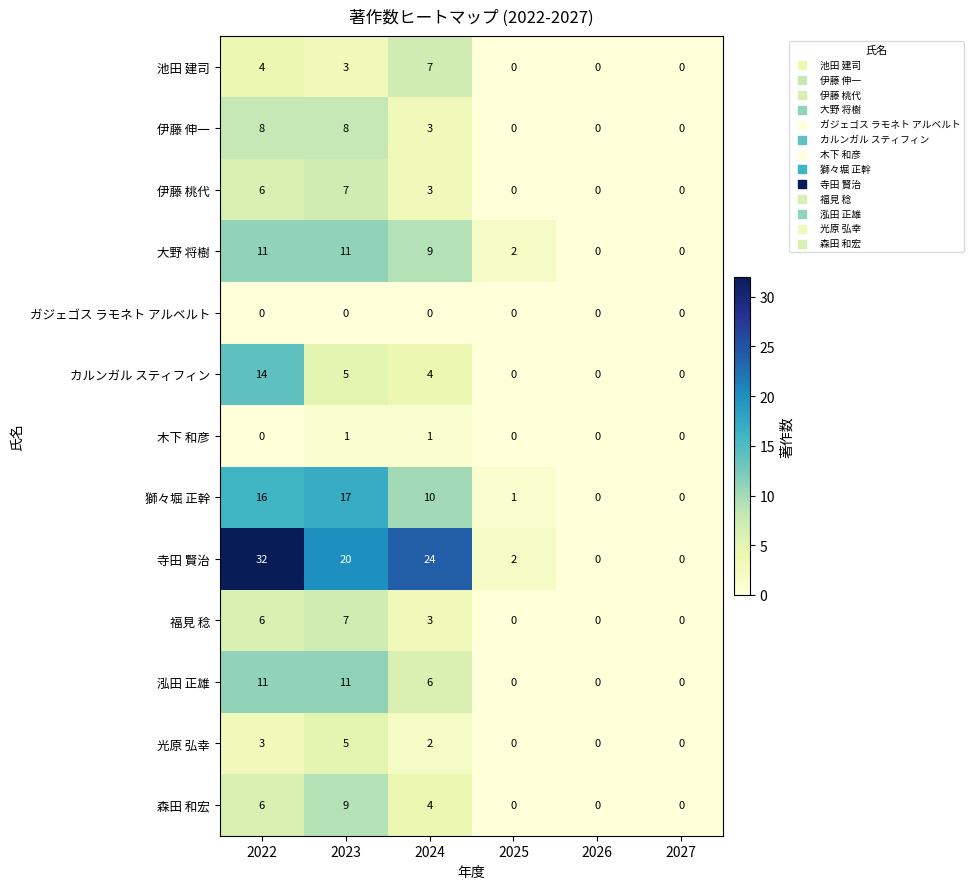

The value of 寺田 賢治 at 2024 is 24. True or false?

True